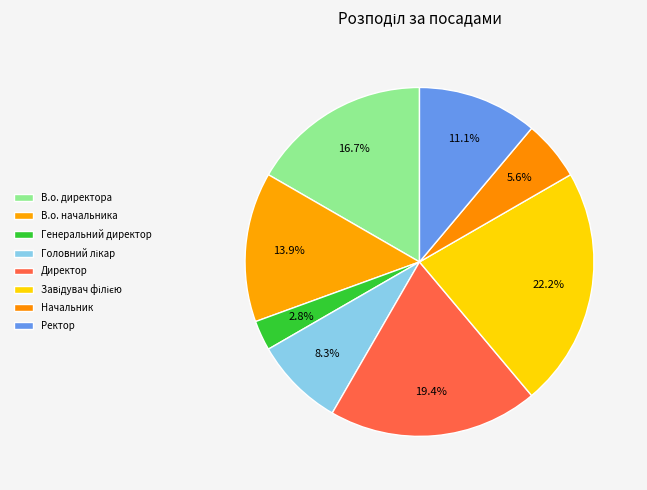

Does any single category account for the majority?

No